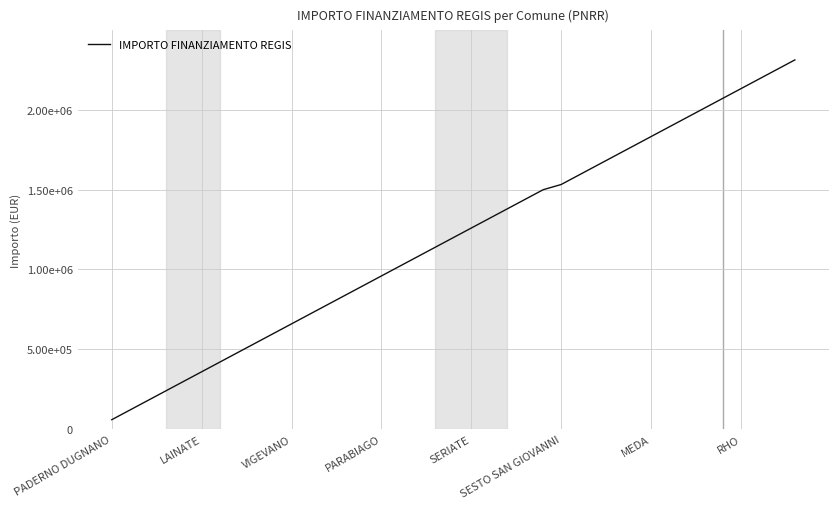

Reading left to right, transcribe all the data shown in this chart.

59966	119932	179898	239864	299830	359796	419762	479728	539694	599660	659626	719592	779558	839524	899490	959456	1019422	1079388	1139354	1199320	1259286	1319252	1379218	1439184	1499150	1531739	1591705	1651671	1711637	1771603	1831569	1891535	1951501	2011467	2071433	2131399	2191365	2251331	2311297